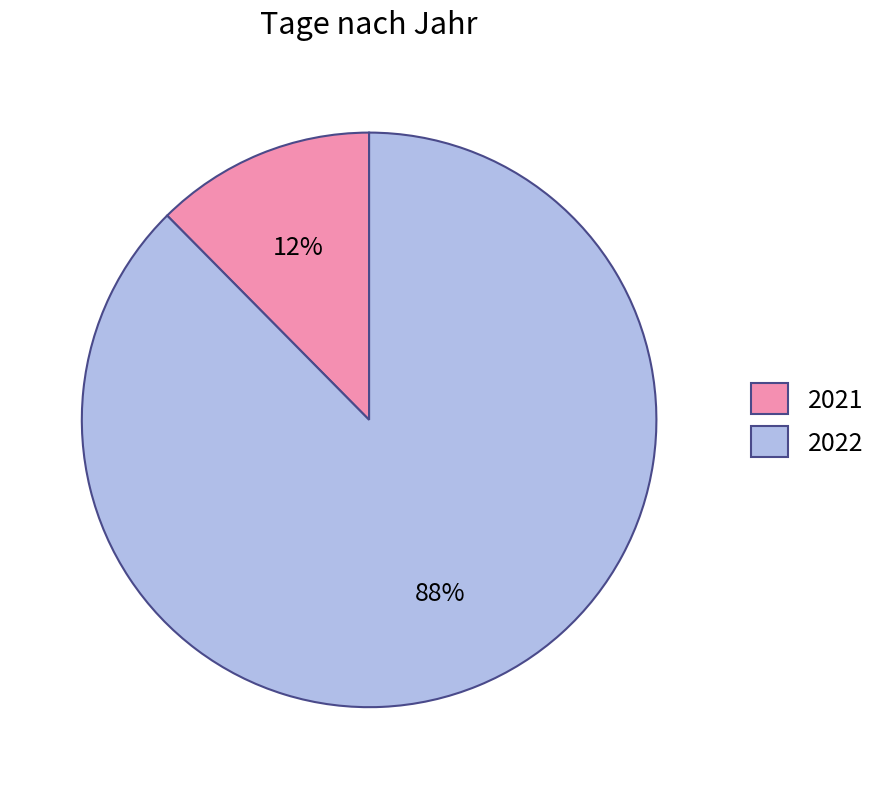

Does 2022 represent more than half of the total?

Yes